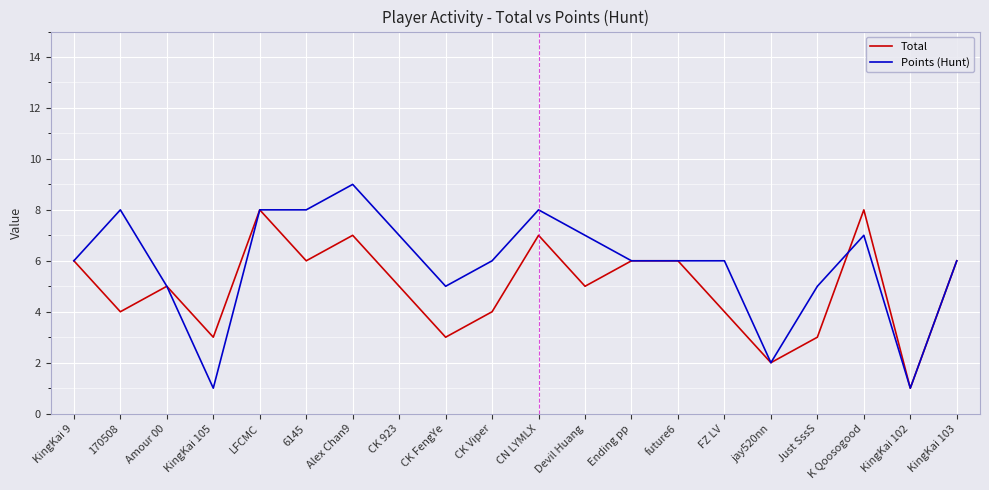

Rank the series by their maximum value, from lowest to highest.

Total, Points (Hunt)